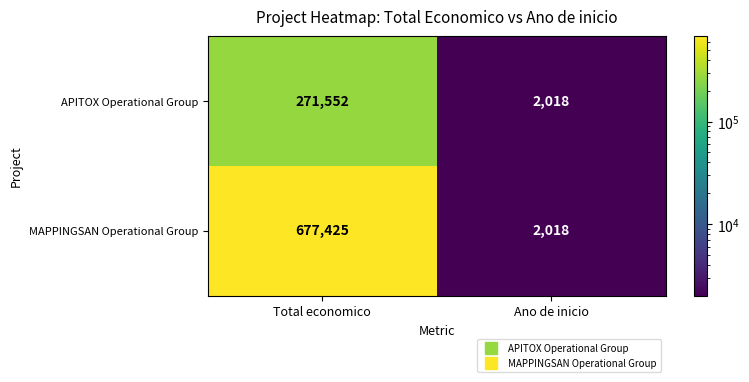

At which category does the chart reach its minimum across all series?

Ano de inicio